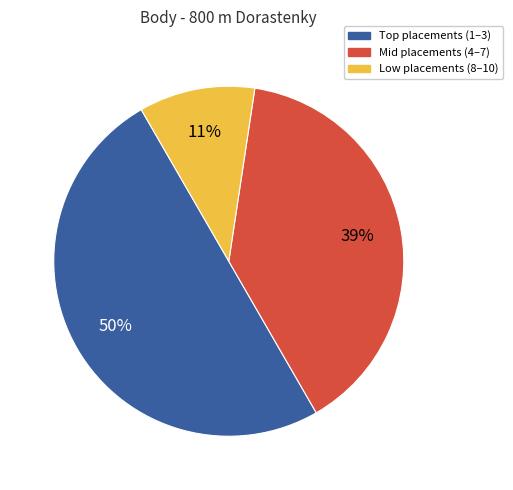

To the nearest percent, what is the average slice percentage?

33%